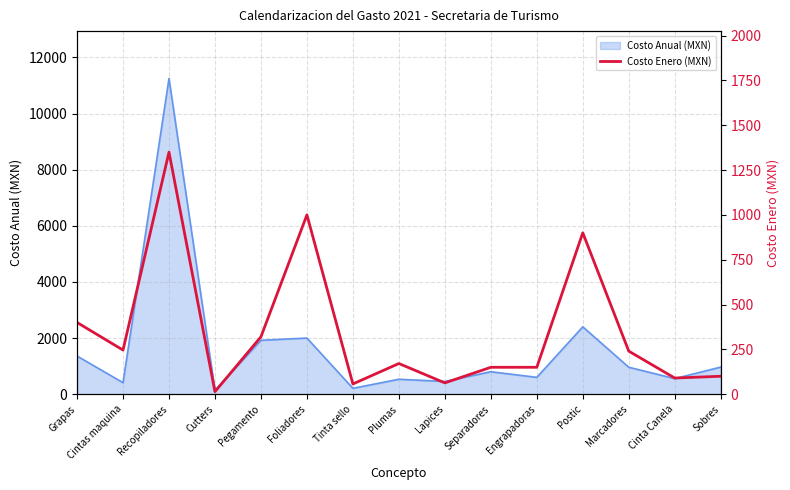

What is the smallest value displayed?

14